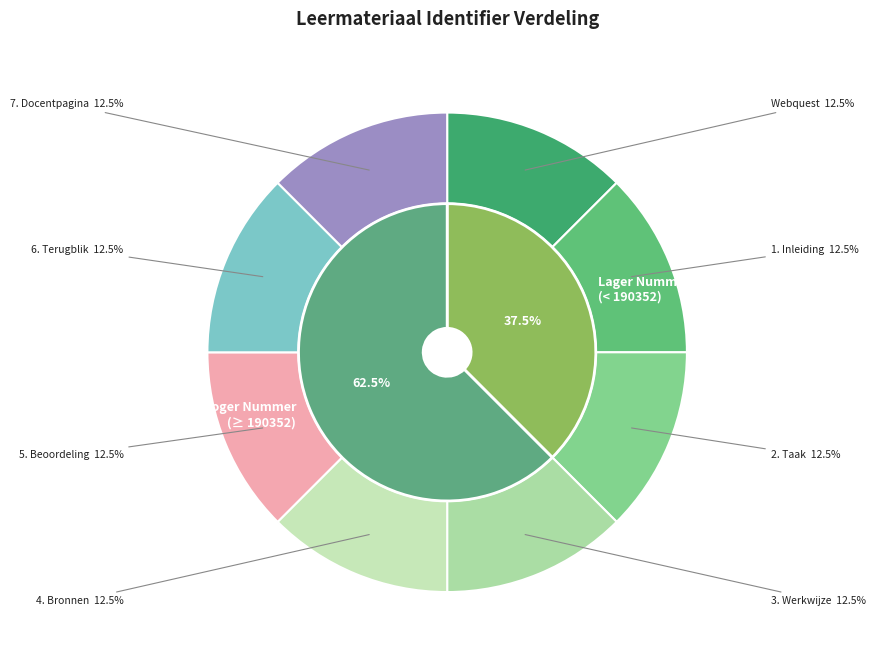

Which category has the biggest portion of the pie?

7. Docentpagina